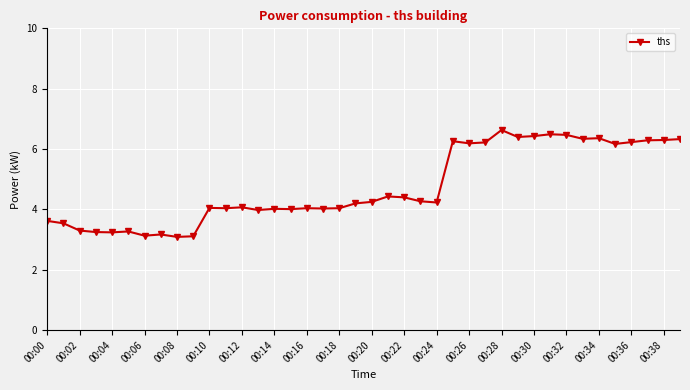

What is the value of the 37th point from the left?

6.2